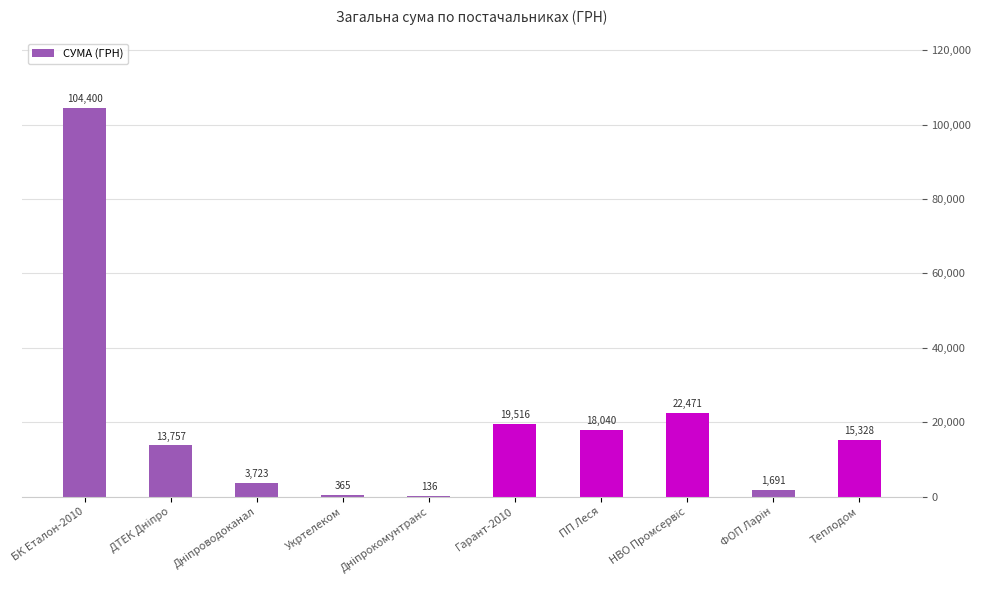

Which label corresponds to the largest value in the chart?

БК Еталон-2010